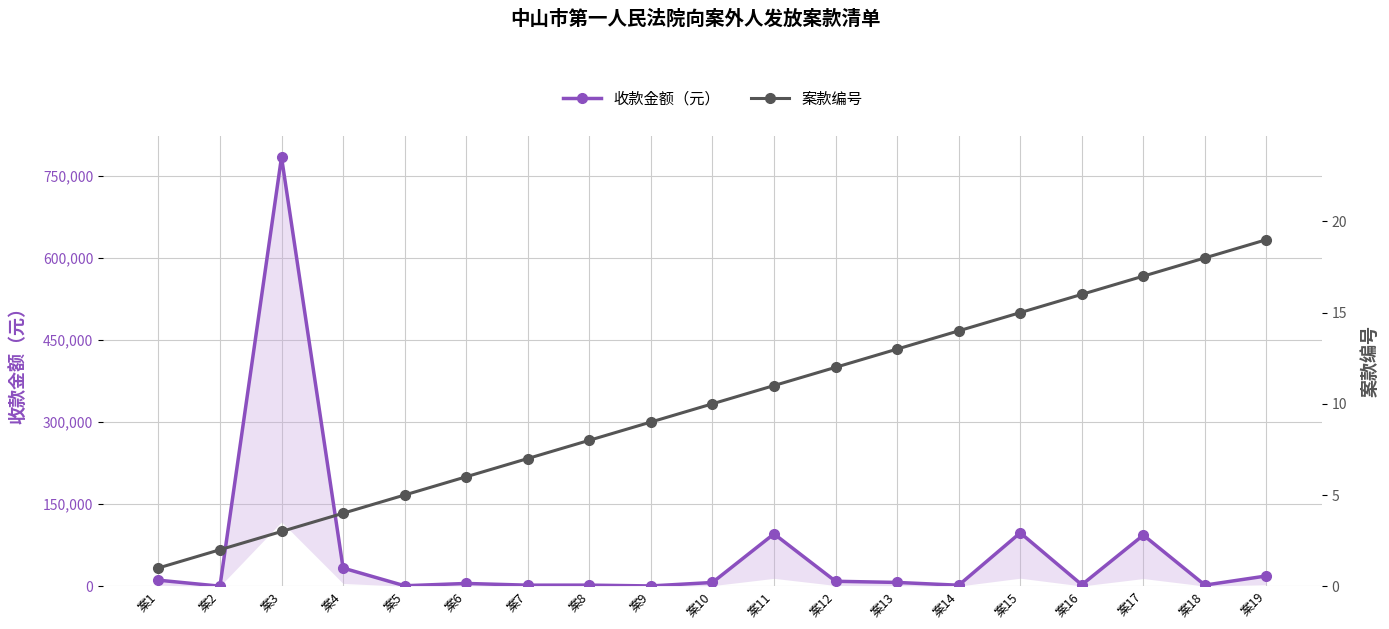

How many lines are shown in the chart?

2